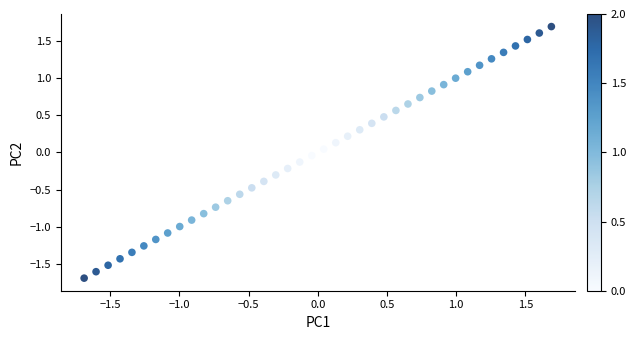

What is the range of Y values (max minus min)?

3.4